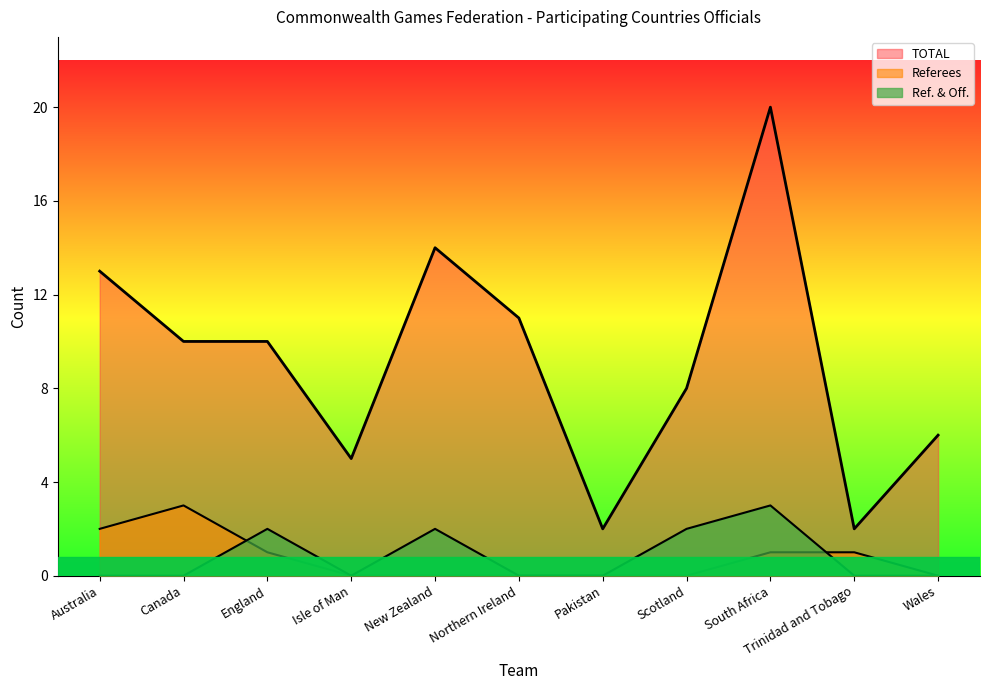

Is it true that TOTAL equals 10 at England?

True